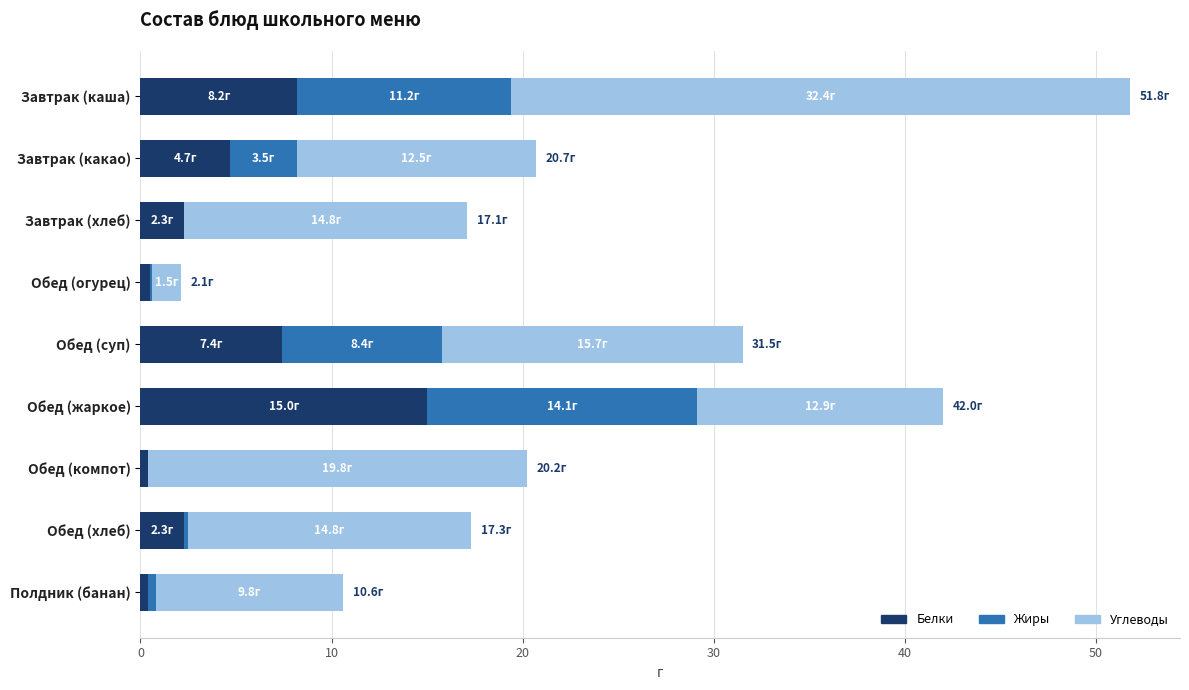

What is the sum of all Белки values?

41.2